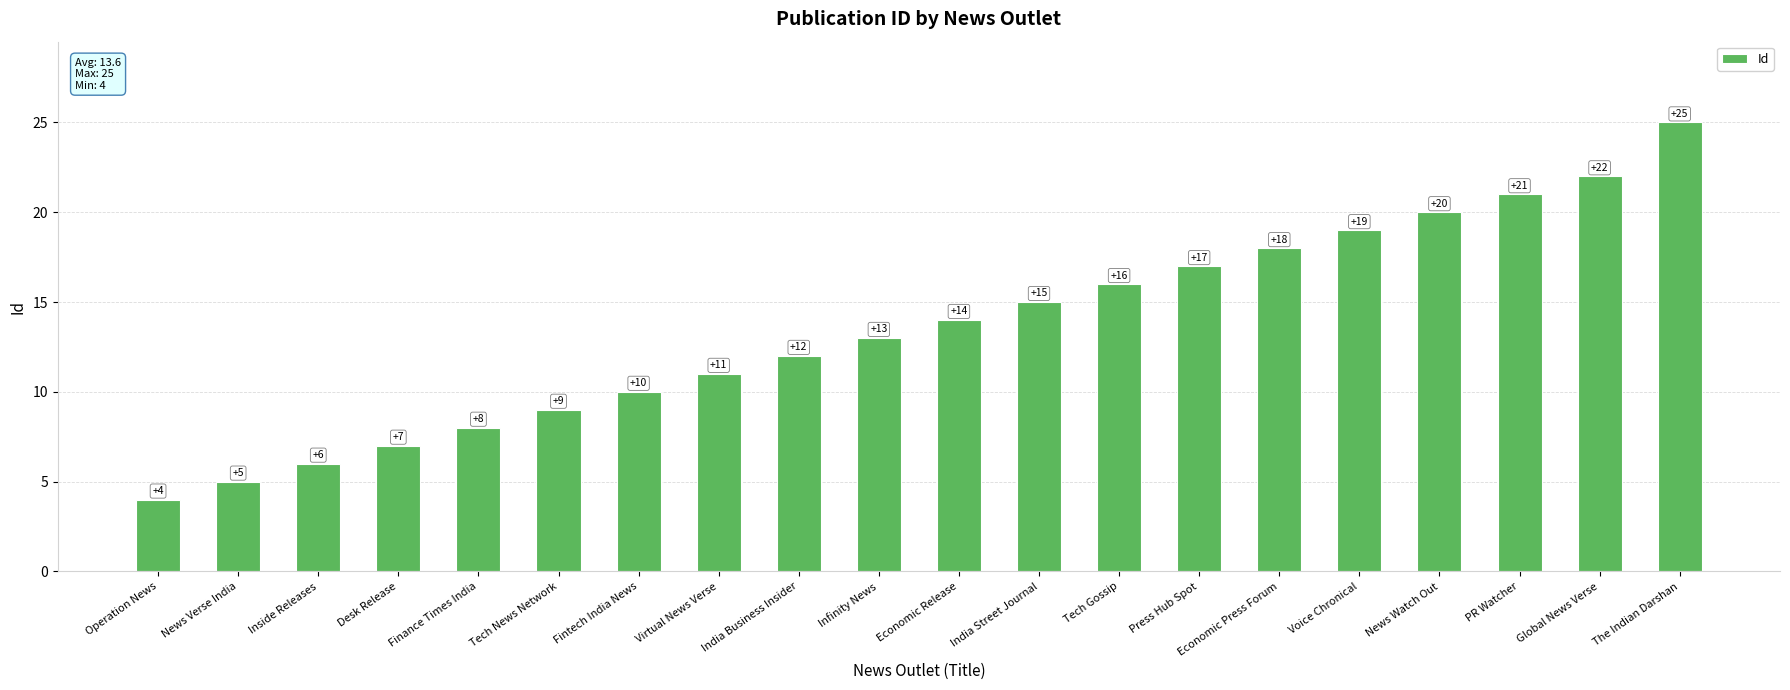

What is the maximum value shown in the chart?

25